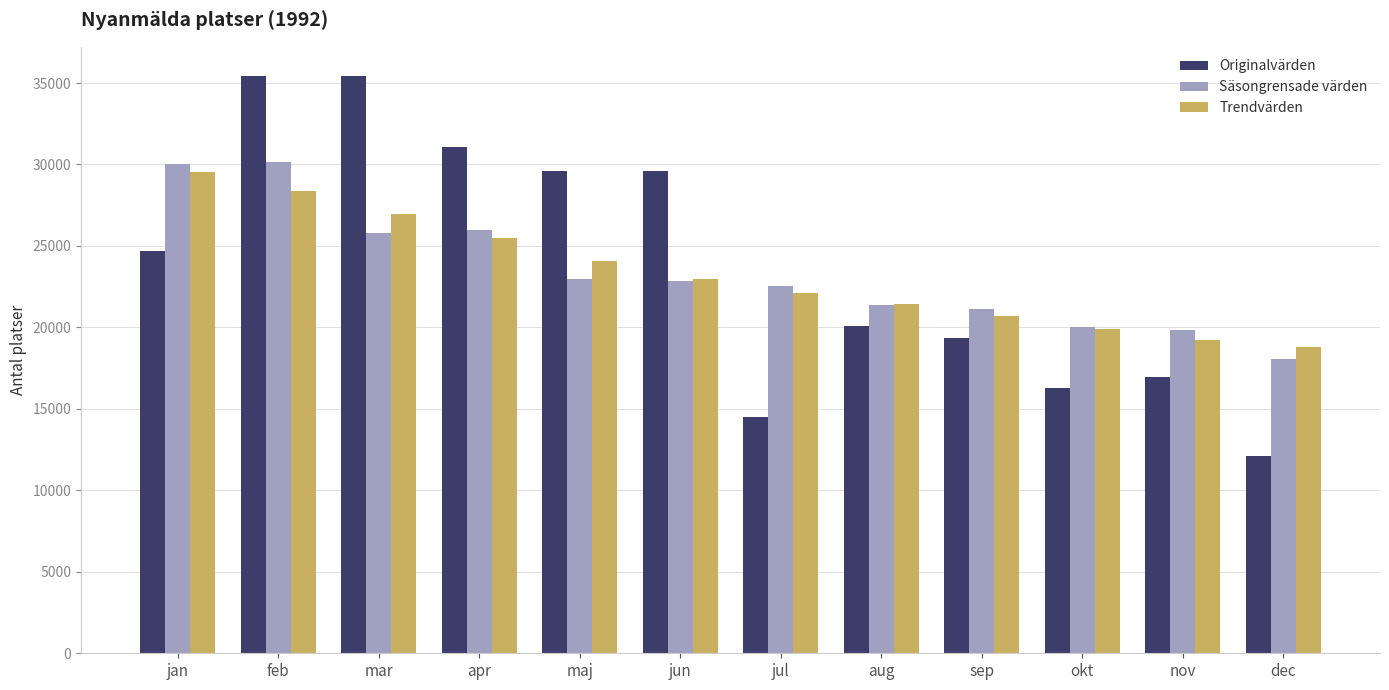

How many groups of bars are there?

12